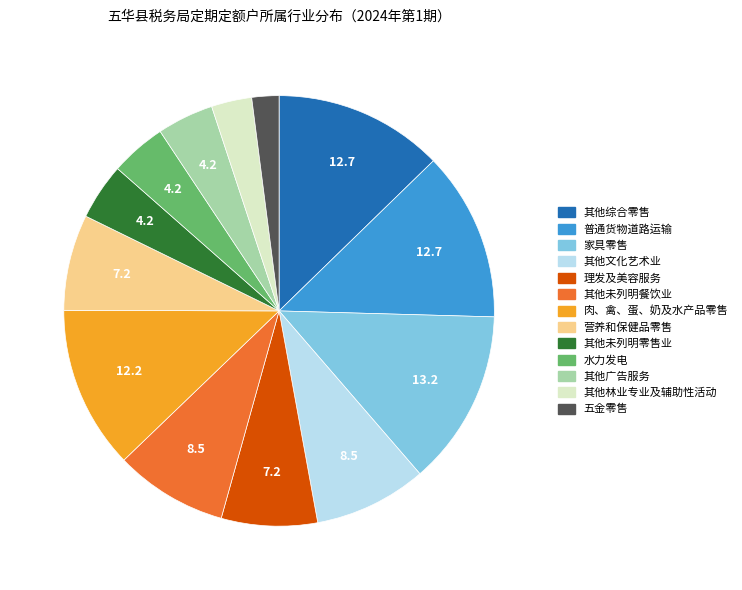

Which category has the smallest portion of the pie?

五金零售